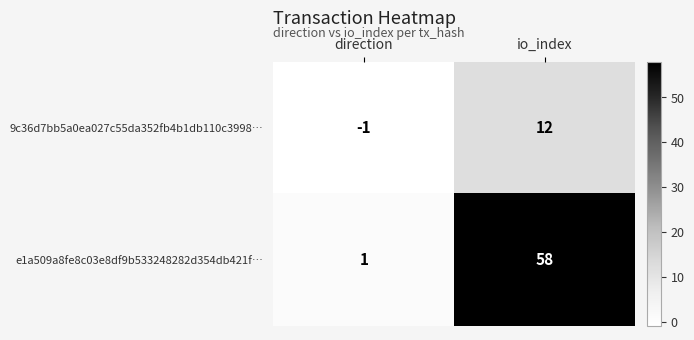

Count the number of categories in the chart.

2